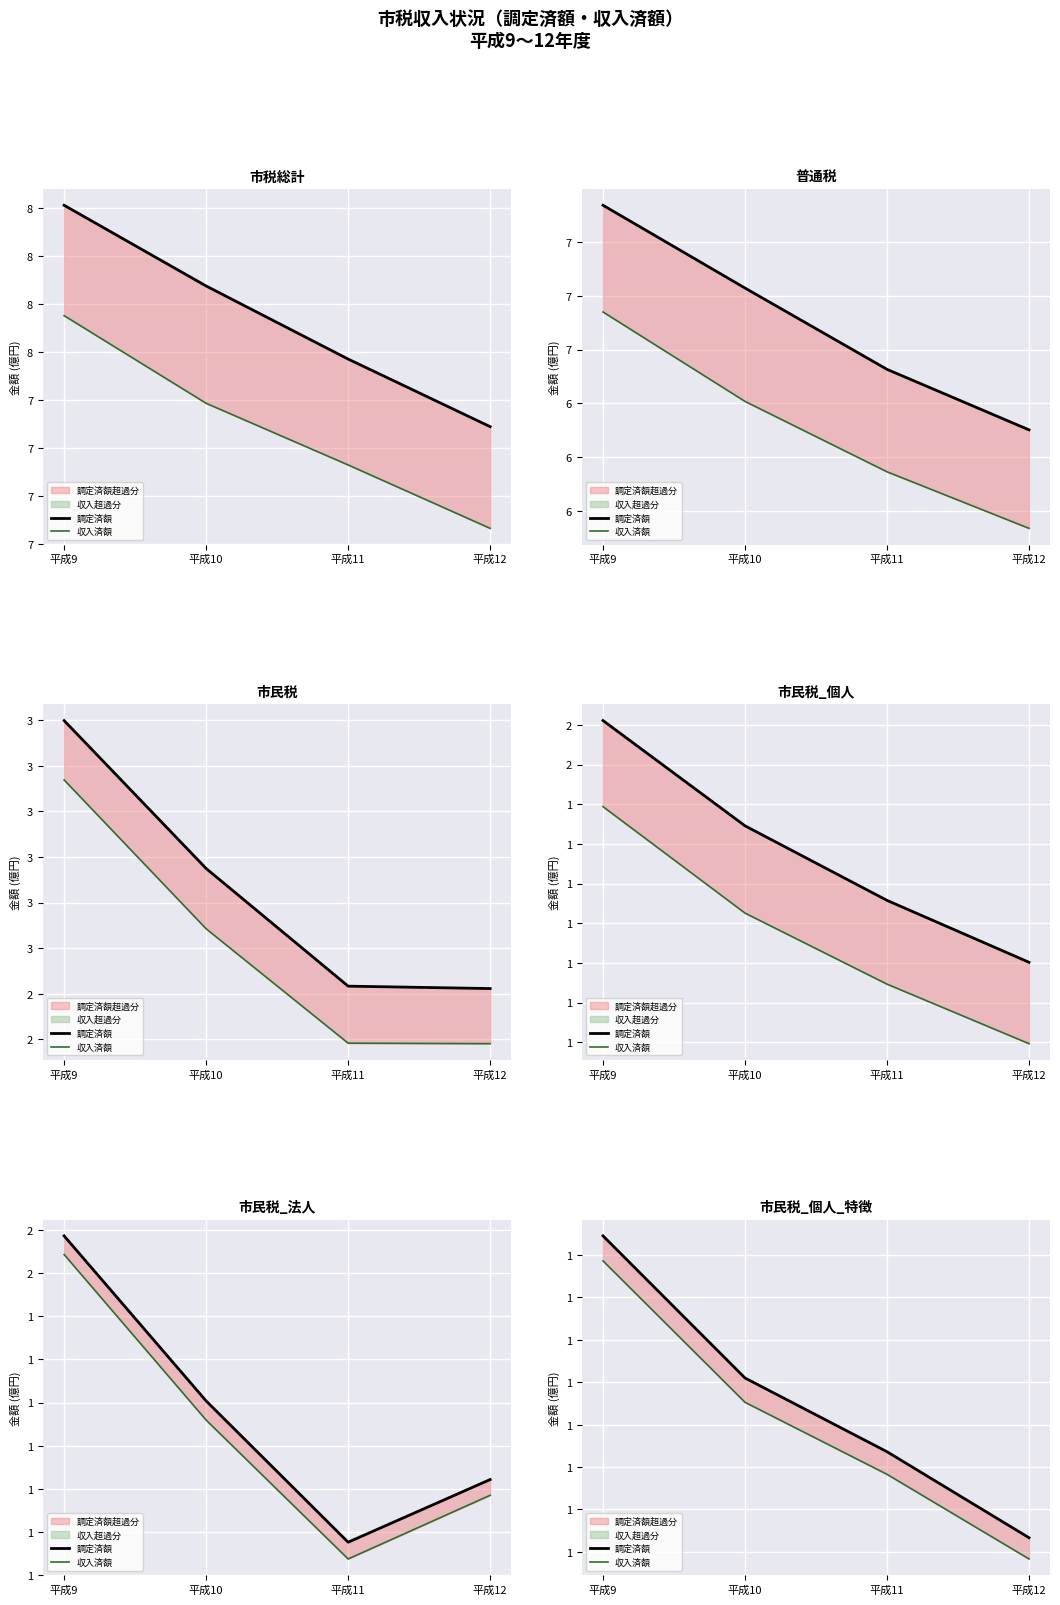

At which label does 収入済額 reach its minimum?

平成12